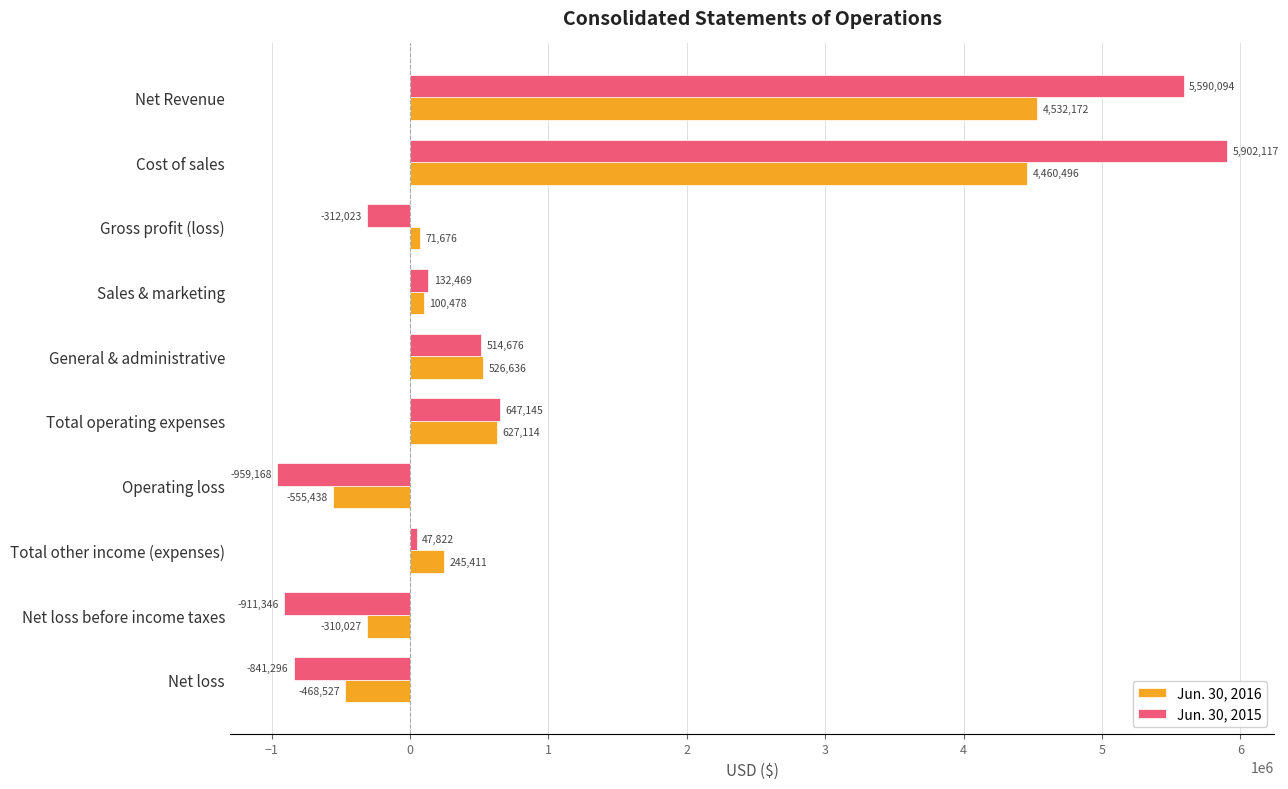

Which series has the largest total across all categories?

Jun. 30, 2015